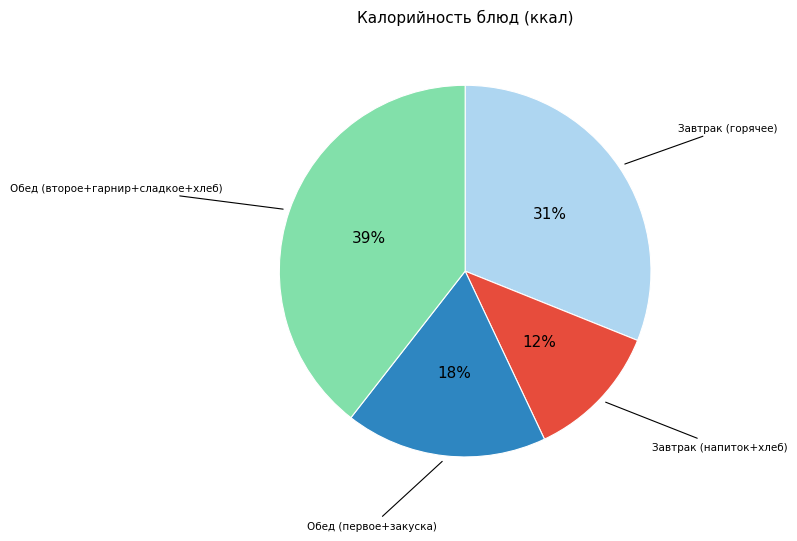

Is there a majority slice in this chart?

No